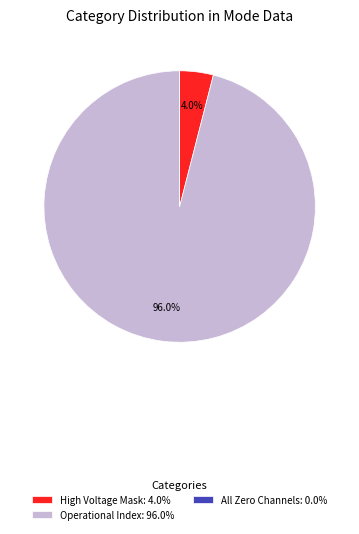

Between Operational Index: 96.0% and High Voltage Mask: 4.0%, which is larger?

Operational Index: 96.0%